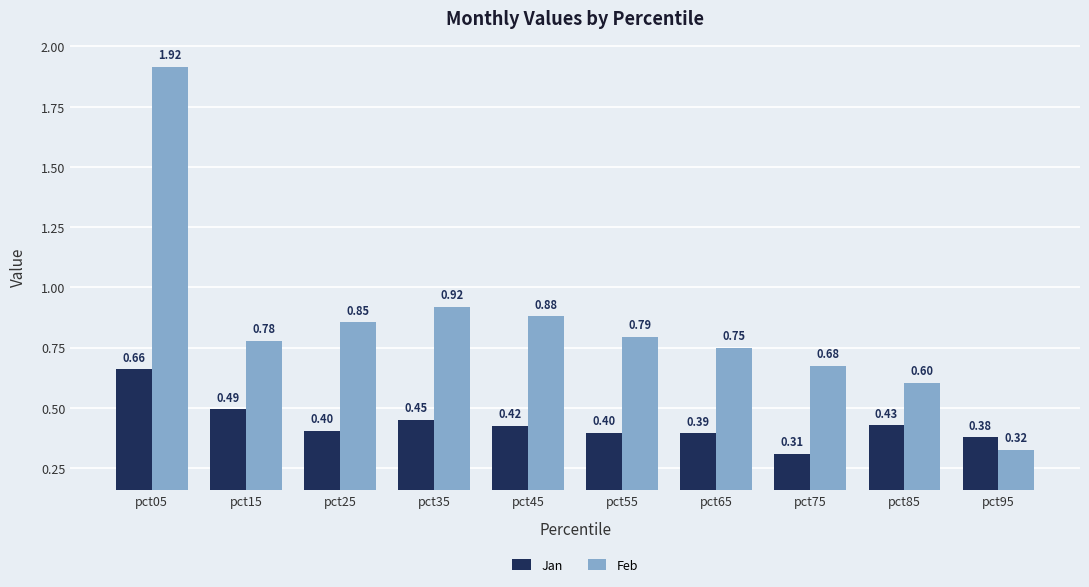

What is the total value across all series at pct55?

1.2